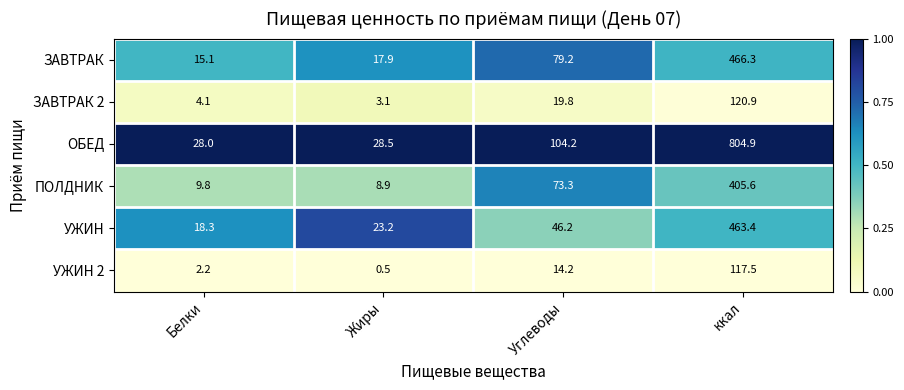

What is the sum of all ОБЕД values?

965.6